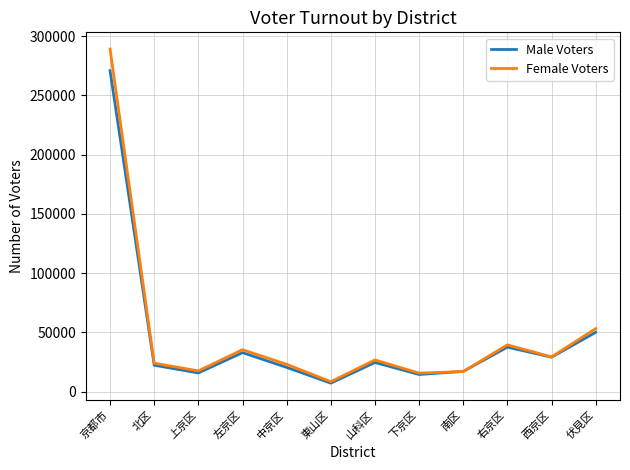

Which series has the largest range (max minus min)?

Female Voters